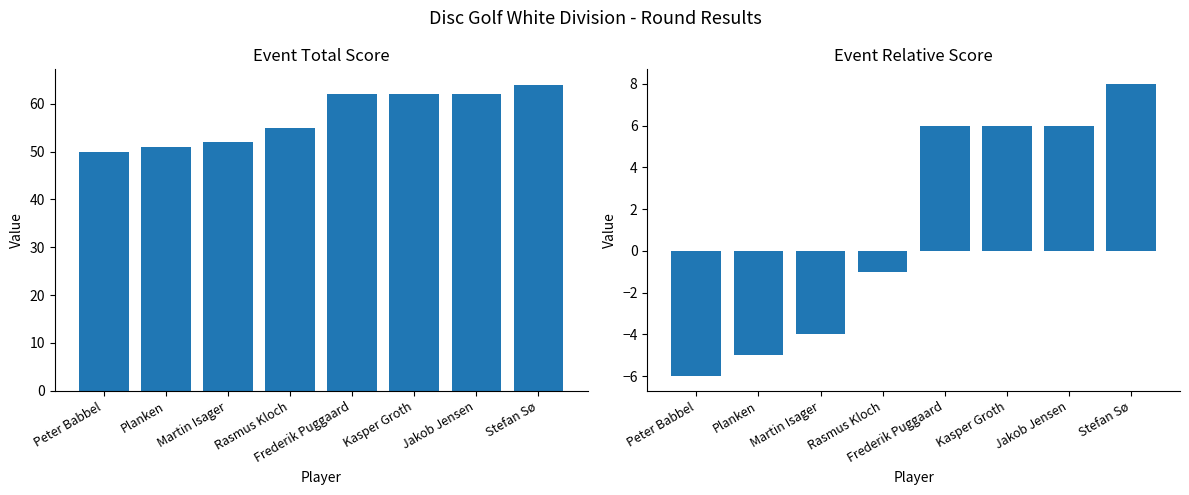

What is the label of the 1st bar from the right?

Stefan Sø